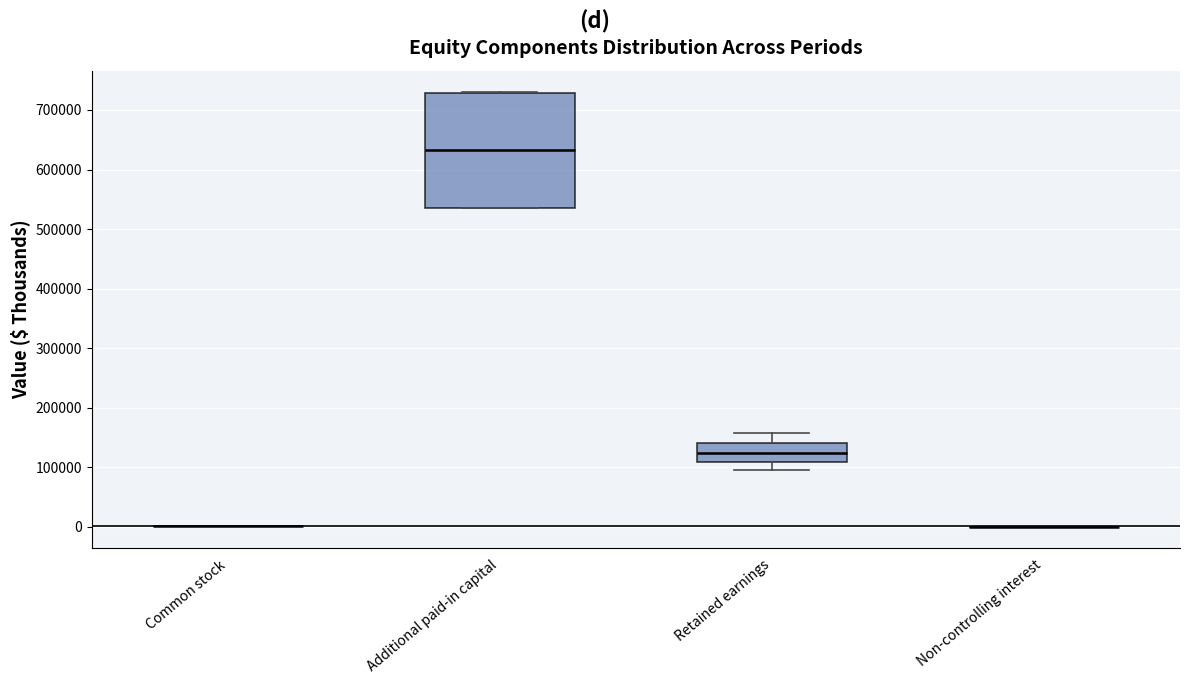

Reading left to right, transcribe this box plot: for each box, give where its median line is, the range the box spans, and where its two whiskers end, as read against the y-axis. The values are not printed on the chart, so give them approximately, as read against the axis.

Common stock: box collapsed to a line at 0, whiskers 0 to 0
Additional paid-in capital: median 630000, box 540000 to 730000, whiskers 540000 to 730000
Retained earnings: median 120000, box 110000 to 140000, whiskers 90000 to 160000
Non-controlling interest: box collapsed to a line at 0, whiskers 0 to 0